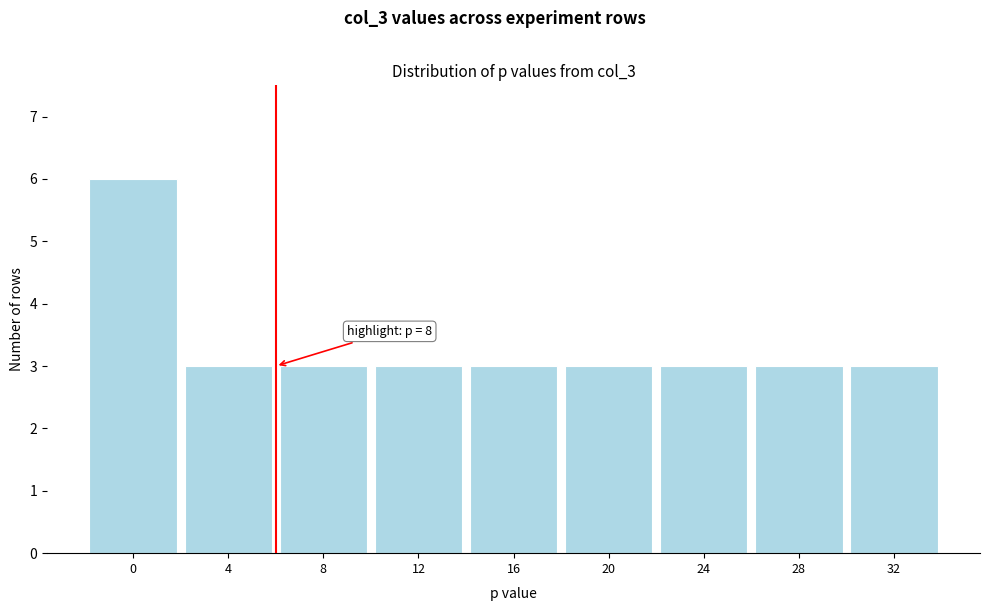

Reading left to right, what are all the values shown in this chart?

6	3	3	3	3	3	3	3	3